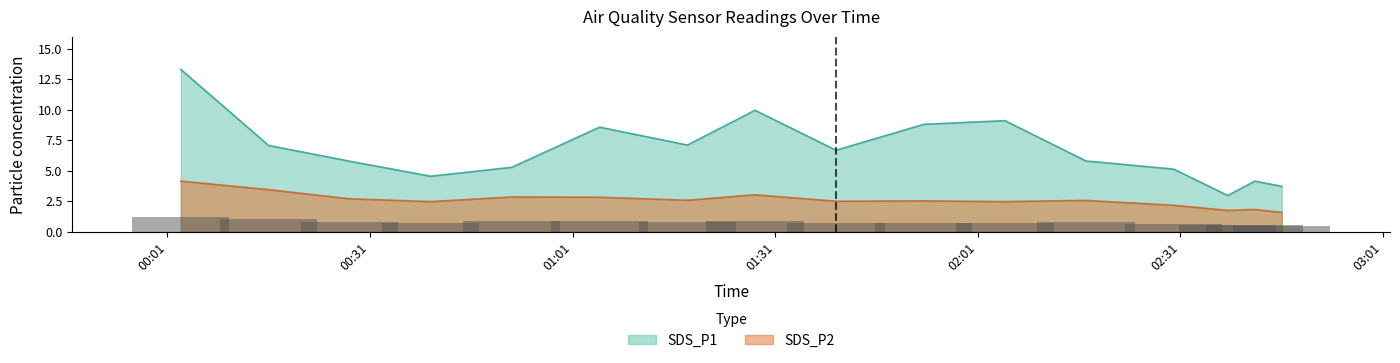

What is the minimum value for SDS_P2?

1.6